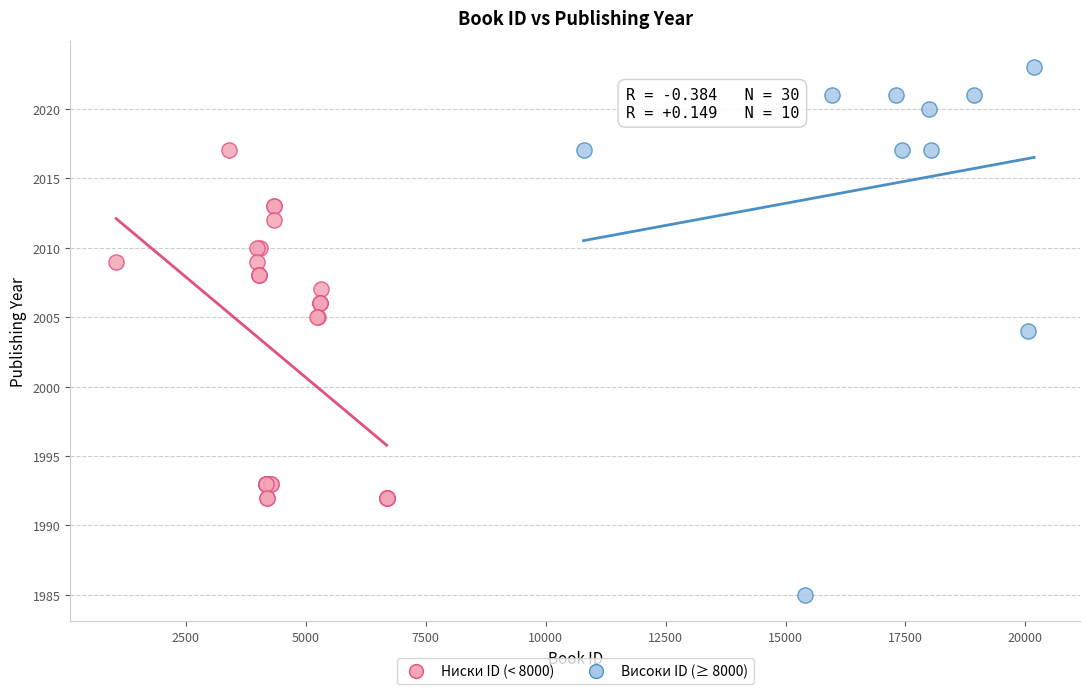

Which series has the widest spread of Y values?

Високи ID (≥ 8000)